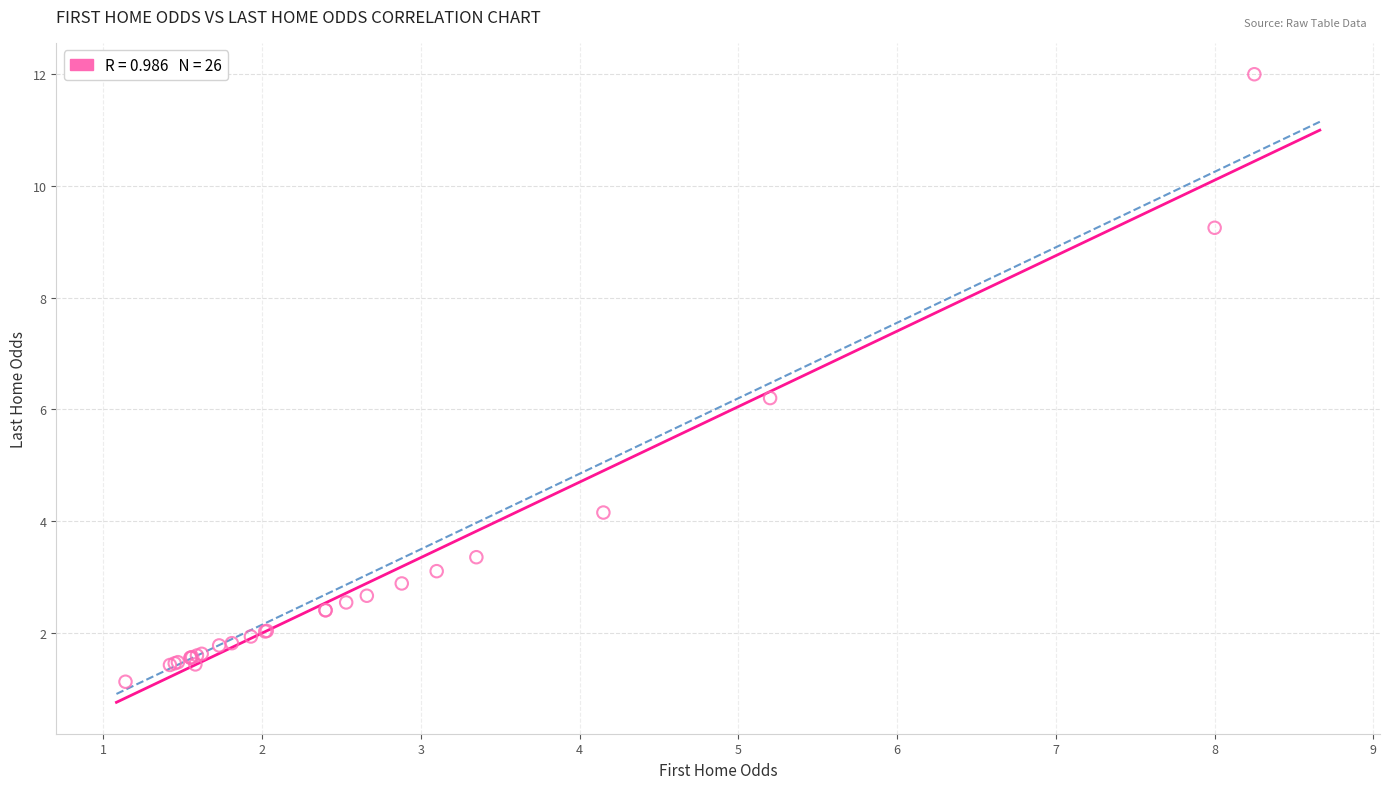

What Y value in the scatter plot is closest to 6?

6.2